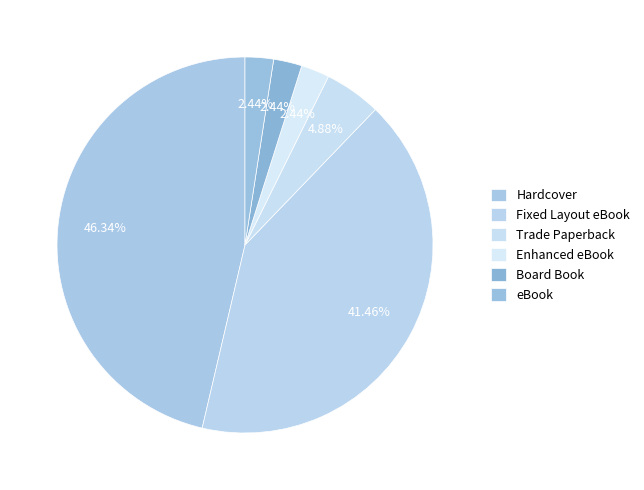

Count the number of slices in the pie.

6